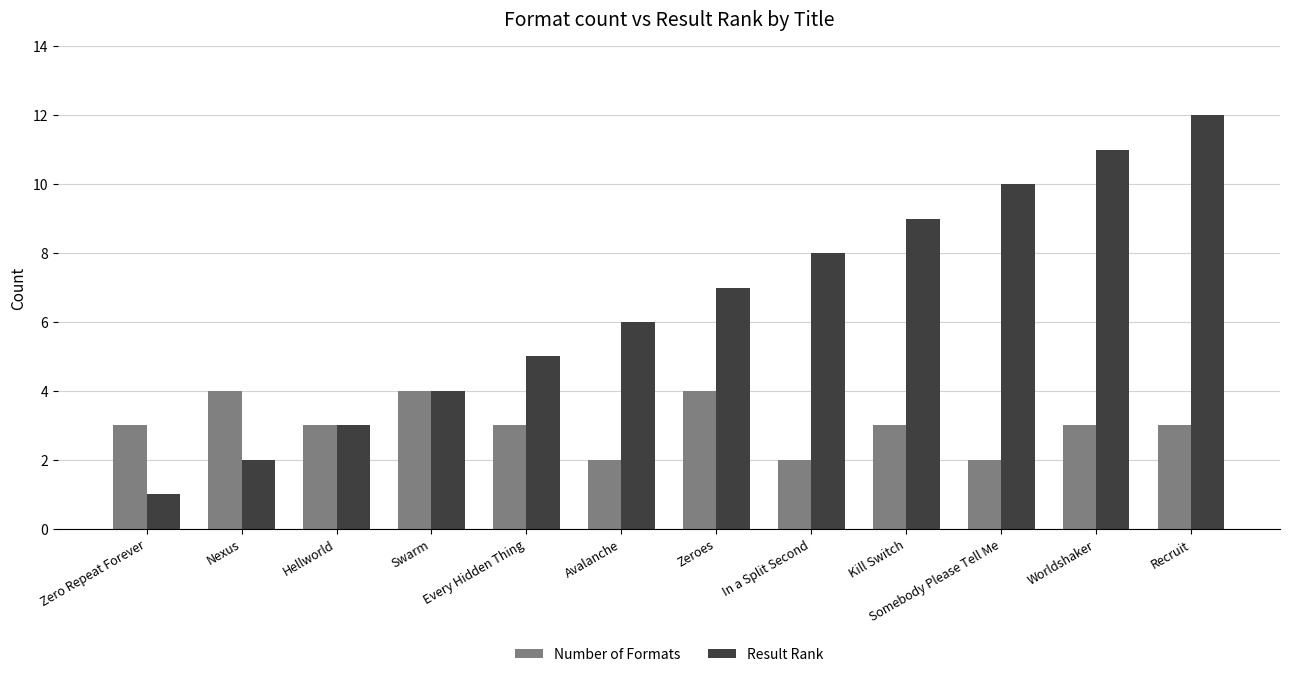

What is the sum of the Result Rank values at Recruit and Swarm?

16